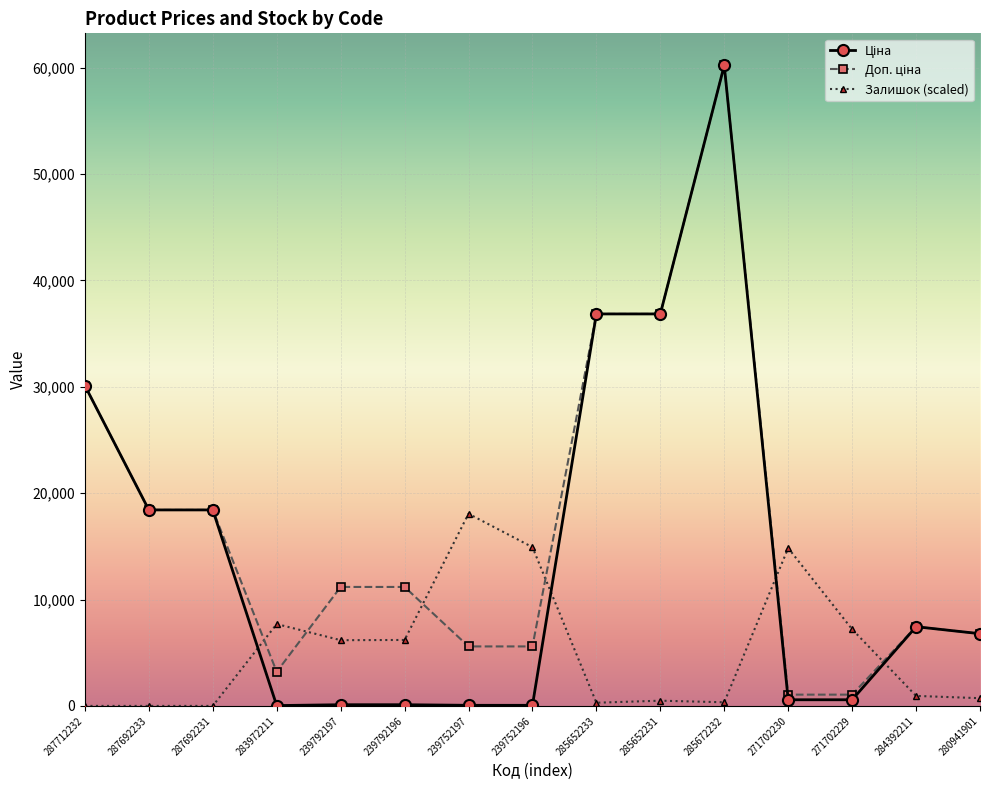

Between 239752196 and 271702229, which series saw the biggest shift?

Залишок (scaled)